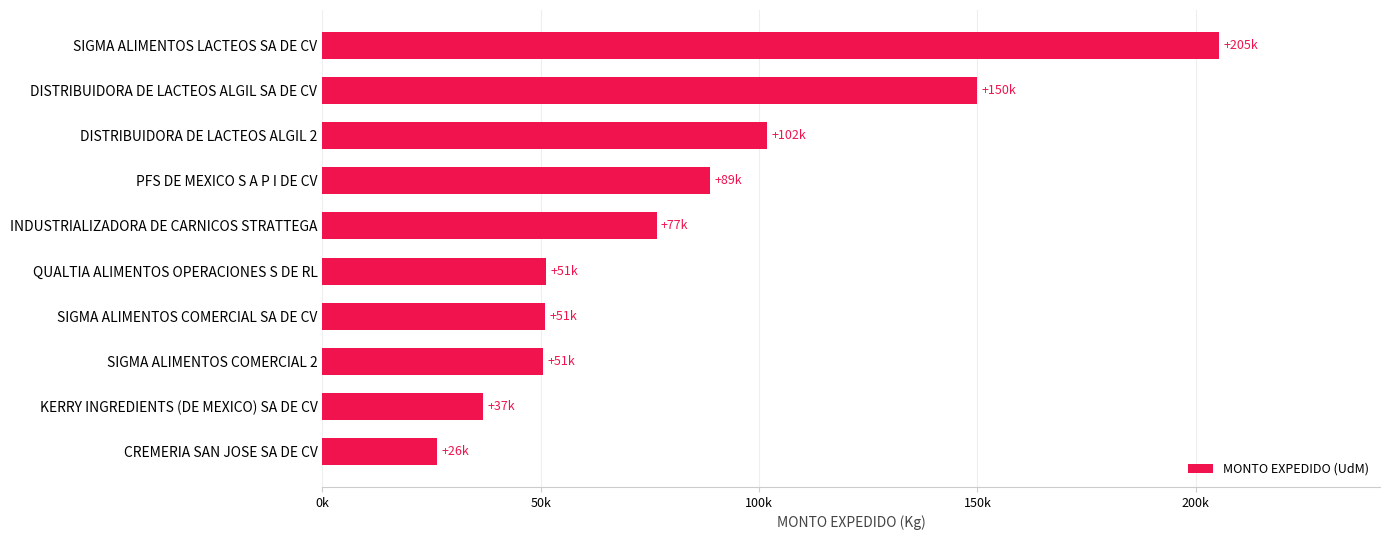

Does the chart contain stacked bars?

No